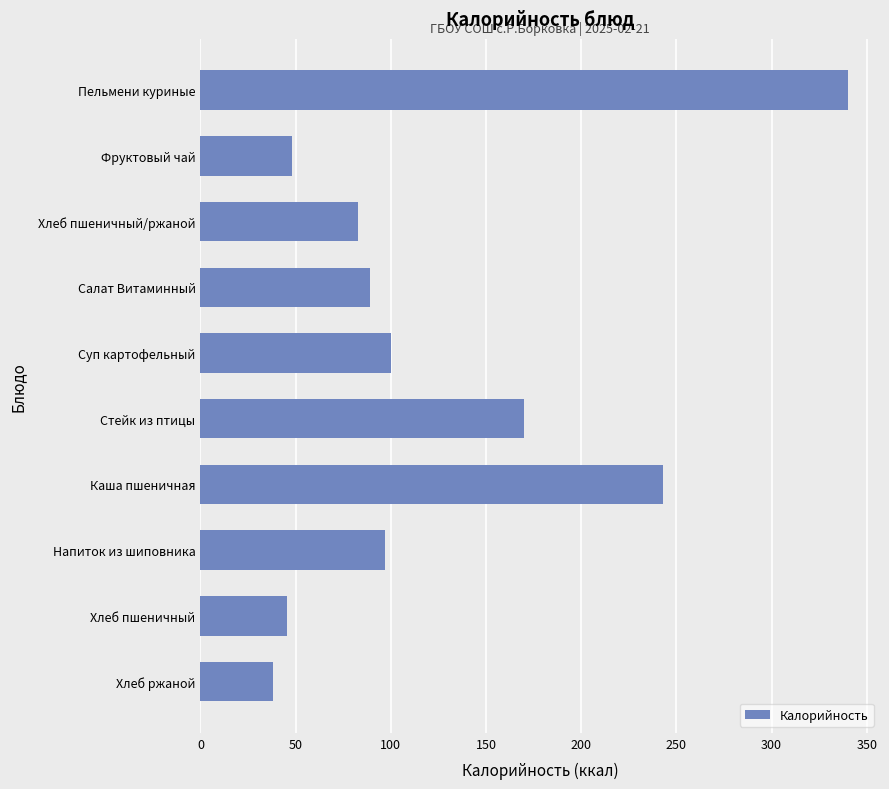

Reading top to bottom, transcribe all the data shown in this chart.

Пельмени куриные=340.0	Фруктовый чай=48.0	Хлеб пшеничный/ржаной=83.0	Салат Витаминный=89.0	Суп картофельный=100.0	Стейк из птицы=170.0	Каша пшеничная=243.0	Напиток из шиповника=97.0	Хлеб пшеничный=45.2	Хлеб ржаной=38.0